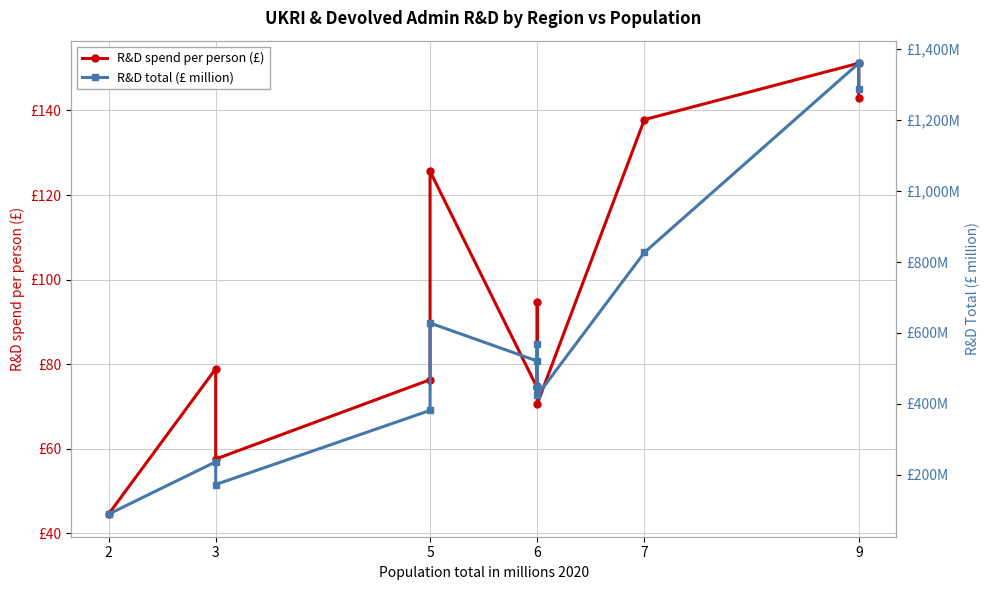

What is the label of the 6th point from the right?

6